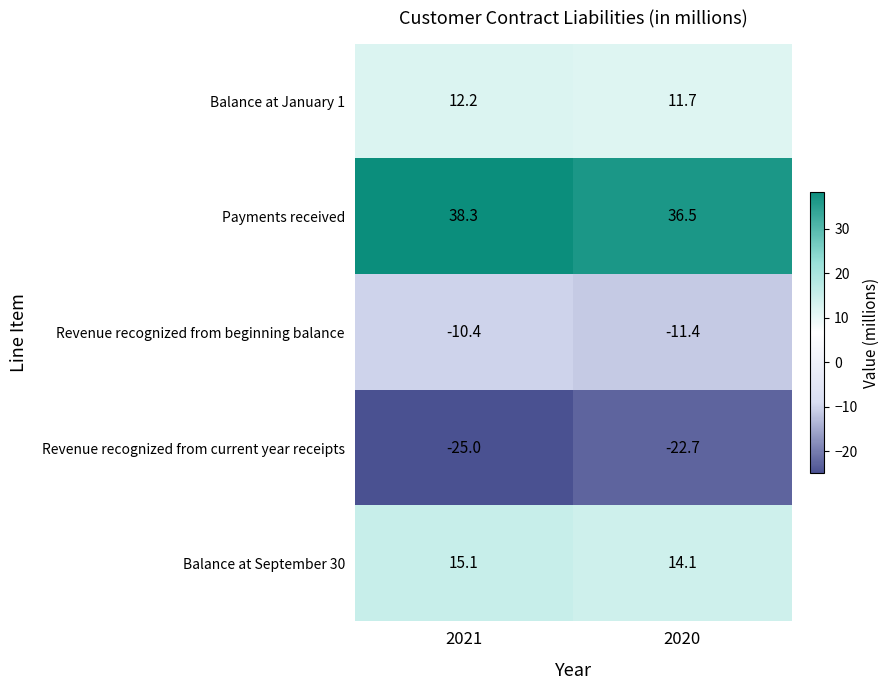

What is the difference between the maximum and minimum values in the Balance at January 1 series?

0.5